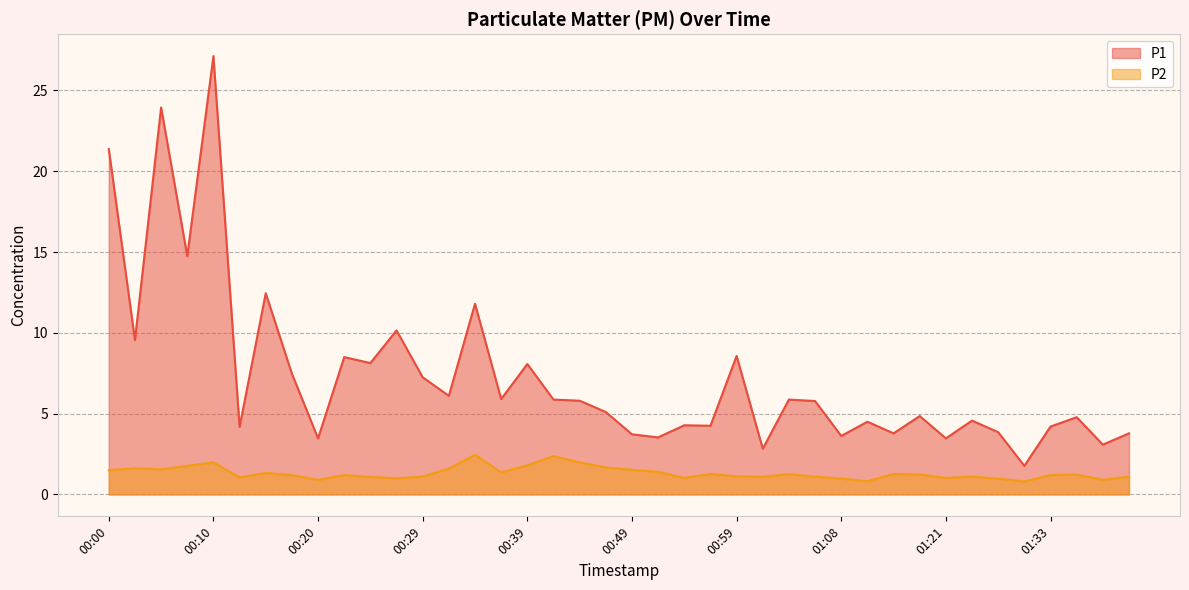

Which series has the largest total across all categories?

P1